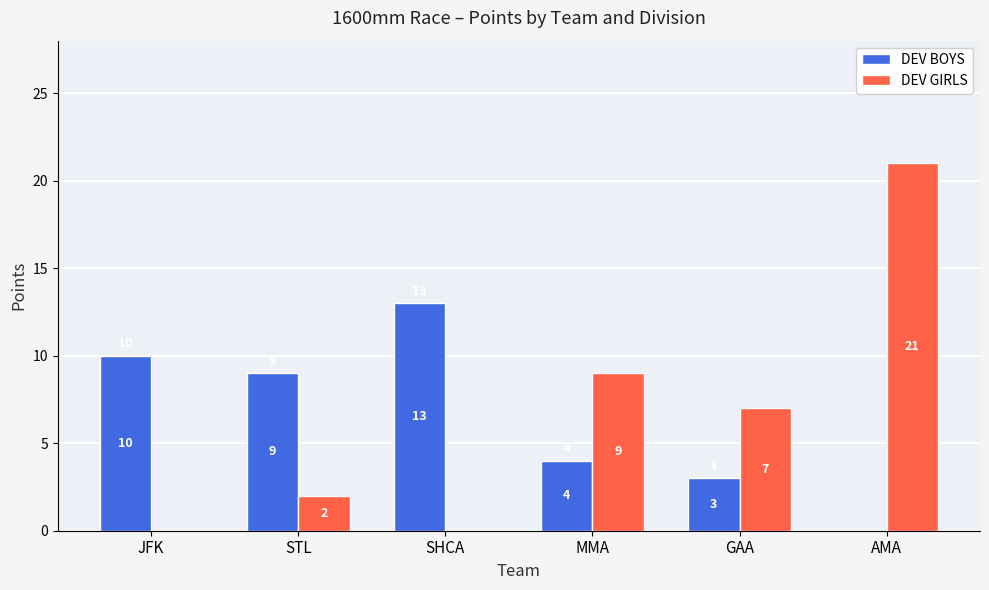

What is the greatest value displayed?

21